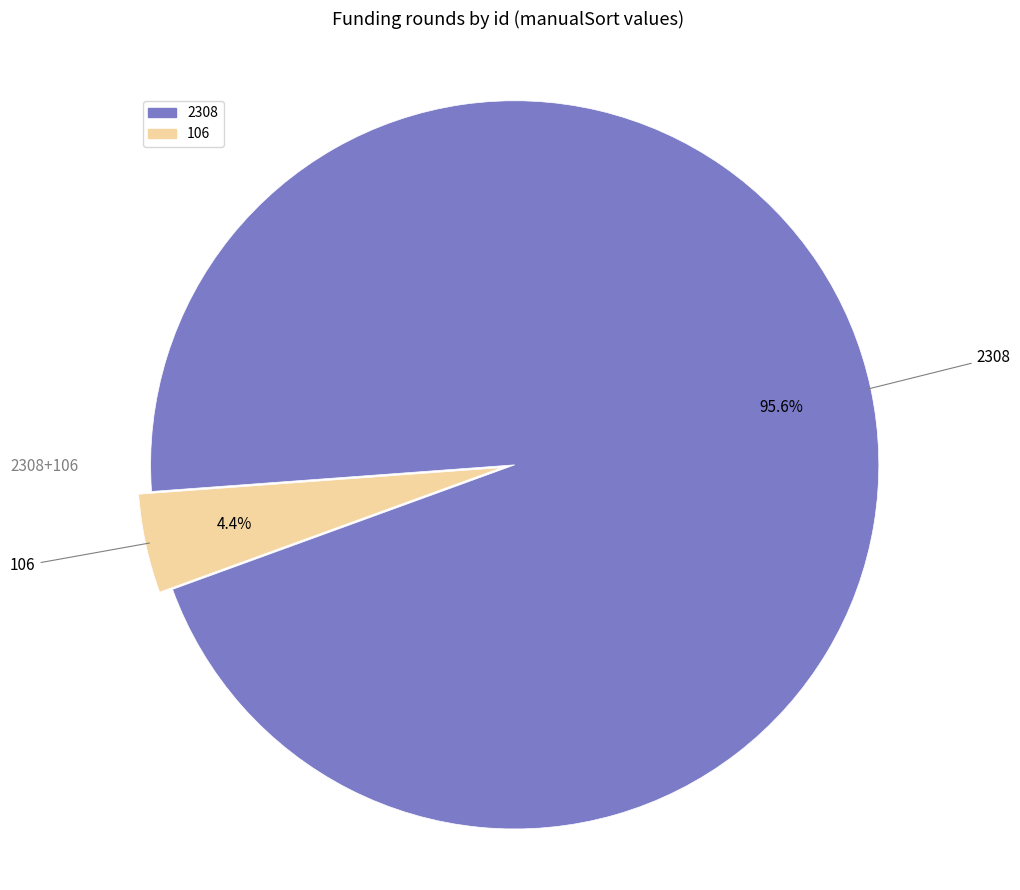

What percentage is the 106 slice, to the nearest percent?

4%